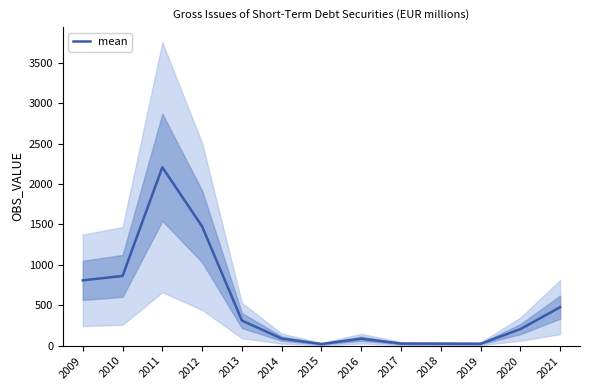

True or false: the data shows 1475.0 at 2012.

True